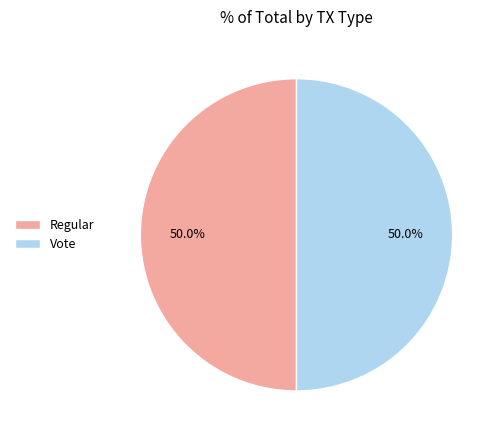

Combined, do Regular and Vote account for over 50%?

Yes